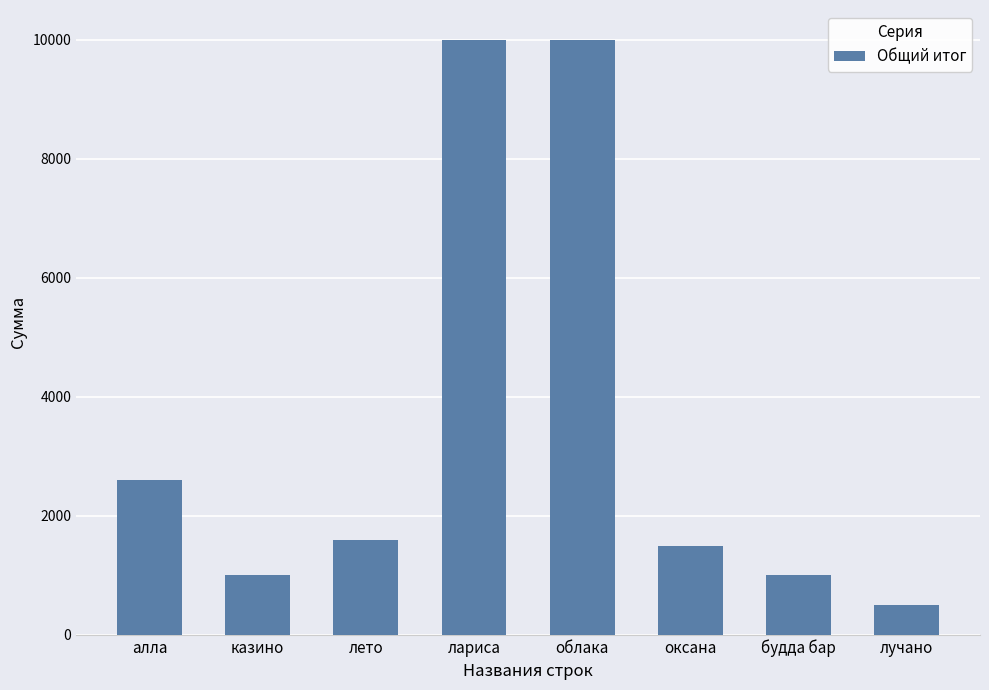

Which has a higher value, будда бар or лучано?

будда бар